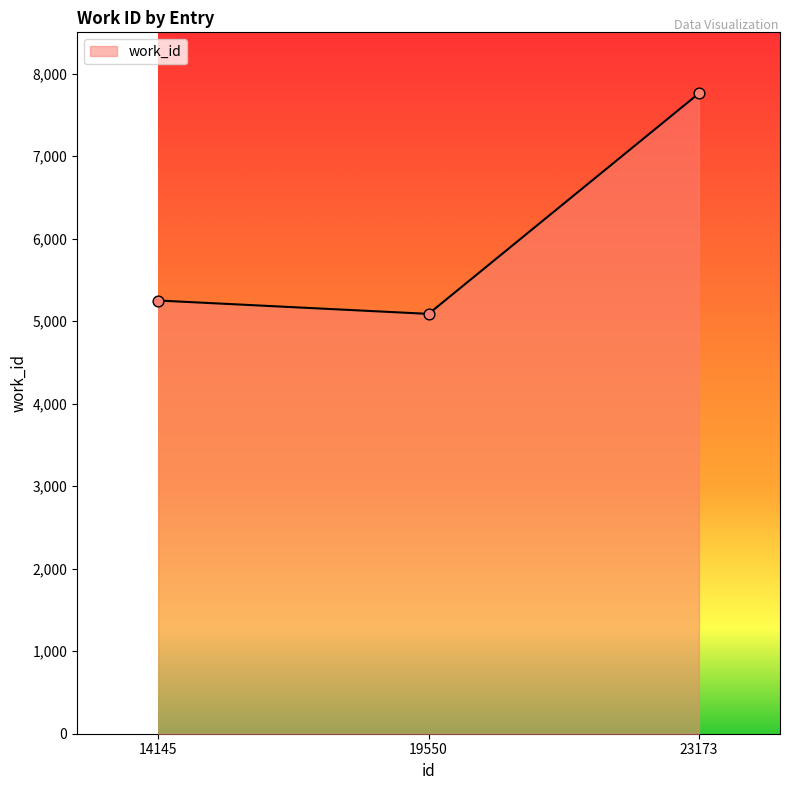

Which has a higher value, 14145 or 23173?

23173